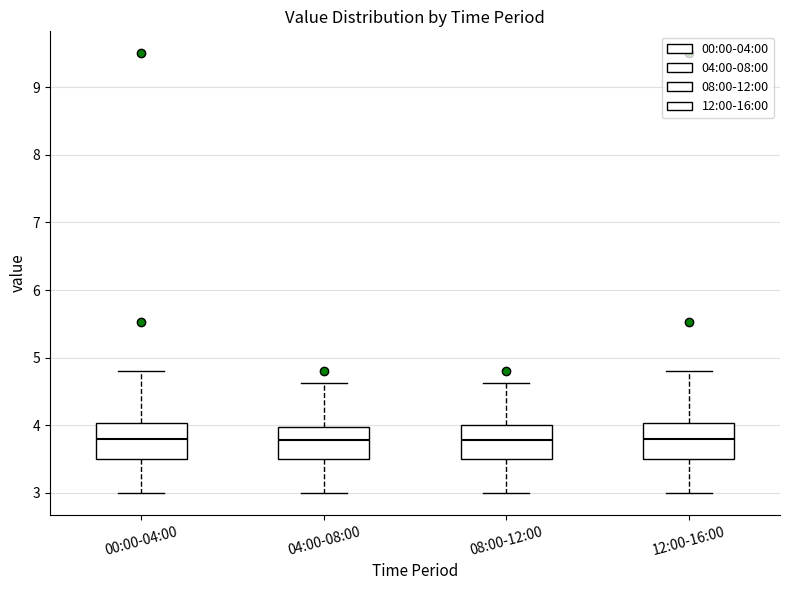

Reading left to right, read every box against the y-axis: the position of its median line, the range the box covers, and the ends of its whiskers. The values are not printed on the chart, so give them approximately, as read against the axis.

00:00-04:00: median 3.8, box 3.5 to 4.0, whiskers 3.0 to 4.8
04:00-08:00: median 3.8, box 3.5 to 4.0, whiskers 3.0 to 4.6
08:00-12:00: median 3.8, box 3.5 to 4.0, whiskers 3.0 to 4.6
12:00-16:00: median 3.8, box 3.5 to 4.0, whiskers 3.0 to 4.8